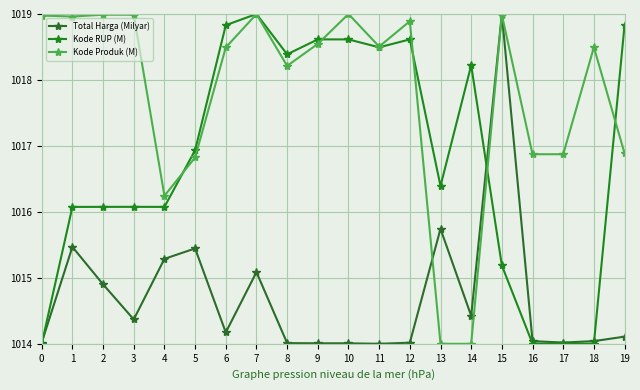

Reading left to right, transcribe all the data shown in this chart.

Total Harga (Milyar): 1014.0	1015.5	1014.9	1014.4	1015.3	1015.4	1014.2	1015.1	1014.0	1014.0	1014.0	1014.0	1014.0	1015.7	1014.4	1019.0	1014.0	1014.0	1014.0	1014.1
Kode RUP (M): 1014.0	1016.1	1016.1	1016.1	1016.1	1016.9	1018.8	1019.0	1018.4	1018.6	1018.6	1018.5	1018.6	1016.4	1018.2	1015.2	1014.0	1014.0	1014.0	1018.8
Kode Produk (M): 1019.0	1019.0	1019.0	1019.0	1016.2	1016.8	1018.5	1019.0	1018.2	1018.5	1019.0	1018.5	1018.9	1014.0	1014.0	1019.0	1016.9	1016.9	1018.5	1016.9